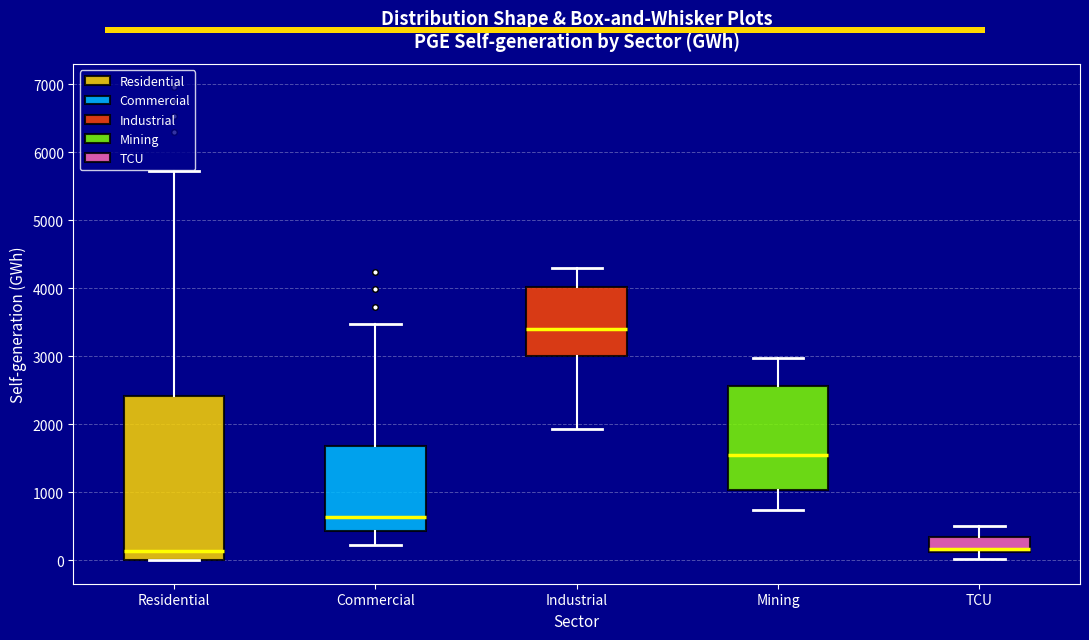

Reading left to right, read every box against the y-axis: the position of its median line, the range the box covers, and the ends of its whiskers. The values are not printed on the chart, so give them approximately, as read against the axis.

Residential: median 100, box 0 to 2400, whiskers 0 to 5700
Commercial: median 600, box 400 to 1700, whiskers 200 to 3500
Industrial: median 3400, box 3000 to 4000, whiskers 1900 to 4300
Mining: median 1600, box 1000 to 2600, whiskers 700 to 3000
TCU: median 200, box 100 to 300, whiskers 0 to 500